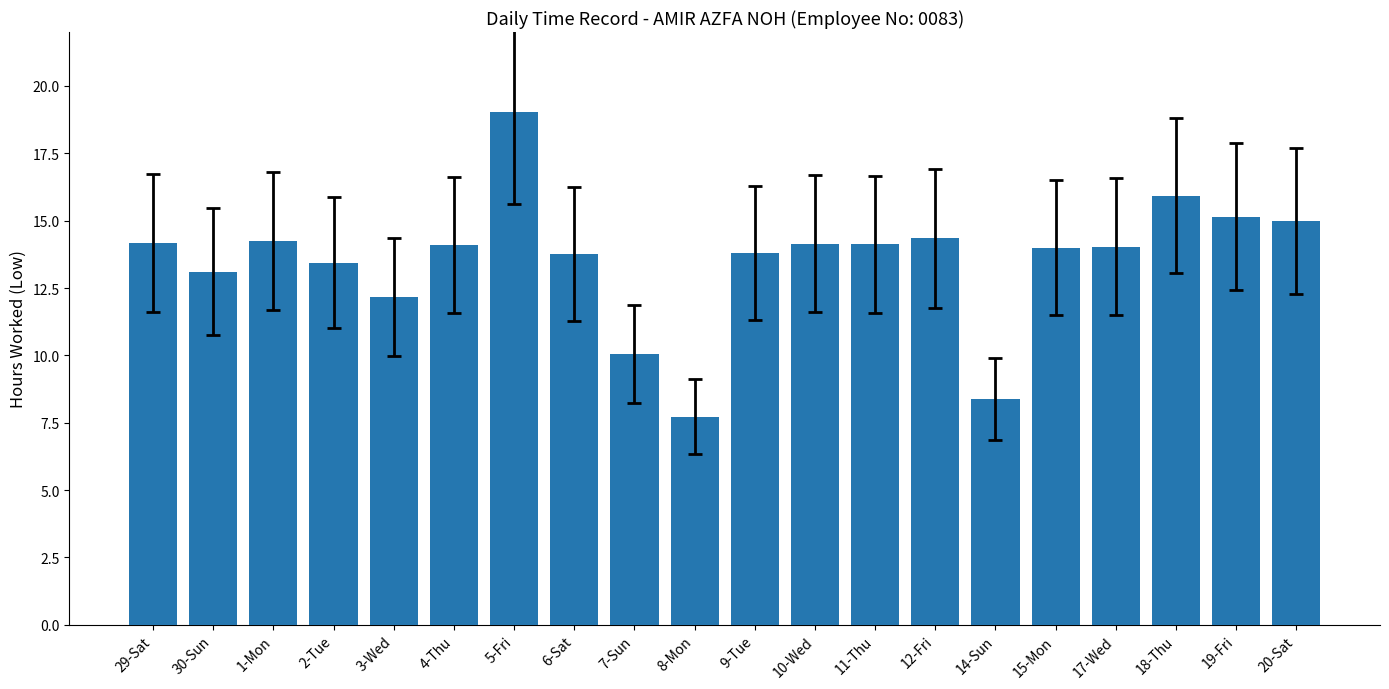

Which category has the lowest value across all series?

8-Mon